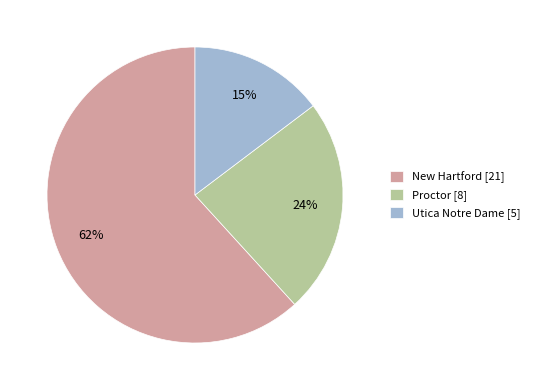

Count the number of slices in the pie.

3